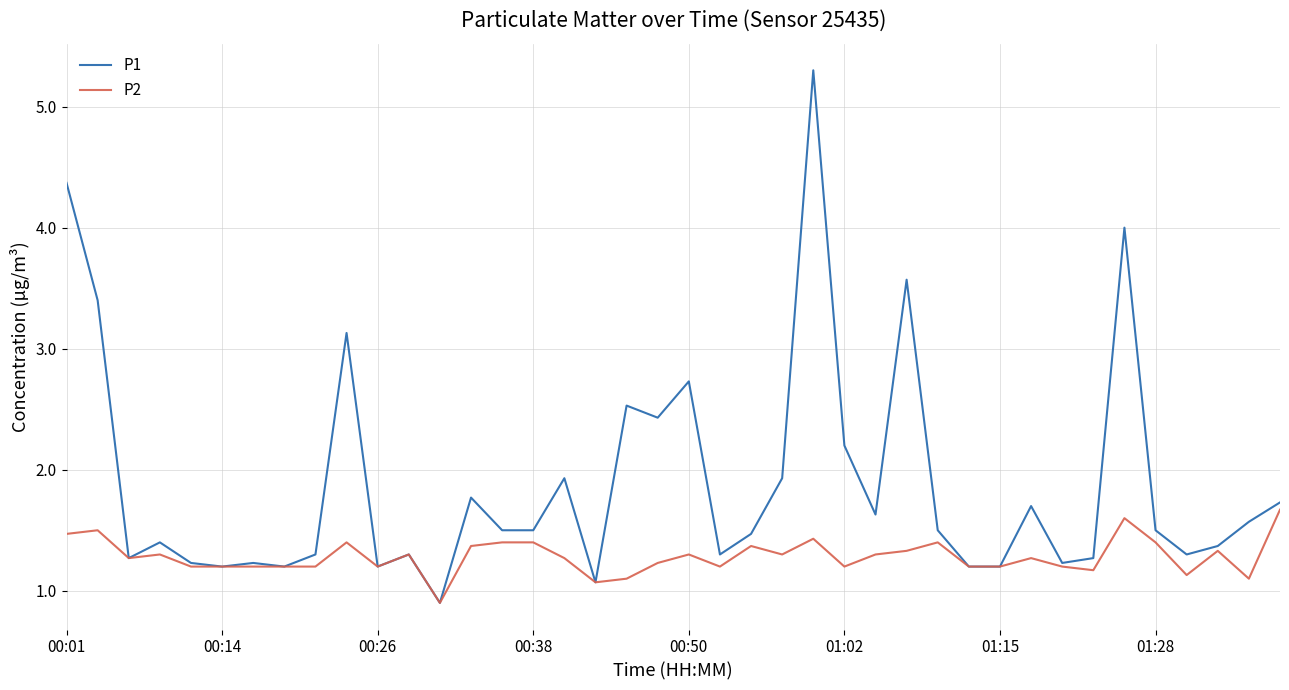

Reading right to left, extract all data points from this chart.

P1: 1.7	1.6	1.4	1.3	1.5	4.0	1.3	1.2	1.7	1.2	1.2	1.5	3.6	1.6	2.2	5.3	1.9	1.5	1.3	2.7	2.4	2.5	1.1	1.9	1.5	1.5	1.8	0.9	1.3	1.2	3.1	1.3	1.2	1.2	1.2	1.2	1.4	1.3	3.4	4.4
P2: 1.7	1.1	1.3	1.1	1.4	1.6	1.2	1.2	1.3	1.2	1.2	1.4	1.3	1.3	1.2	1.4	1.3	1.4	1.2	1.3	1.2	1.1	1.1	1.3	1.4	1.4	1.4	0.9	1.3	1.2	1.4	1.2	1.2	1.2	1.2	1.2	1.3	1.3	1.5	1.5